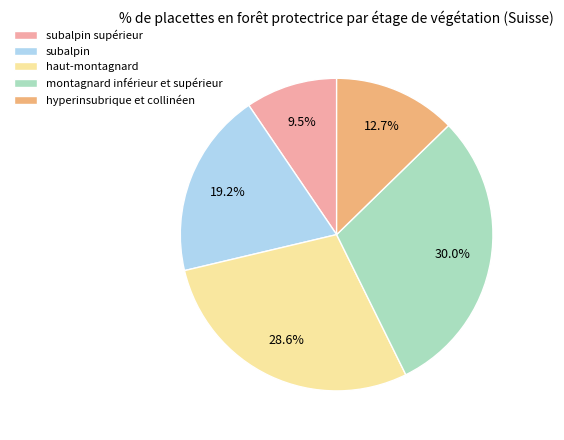

The subalpin slice represents 19% of the pie. True or false?

True